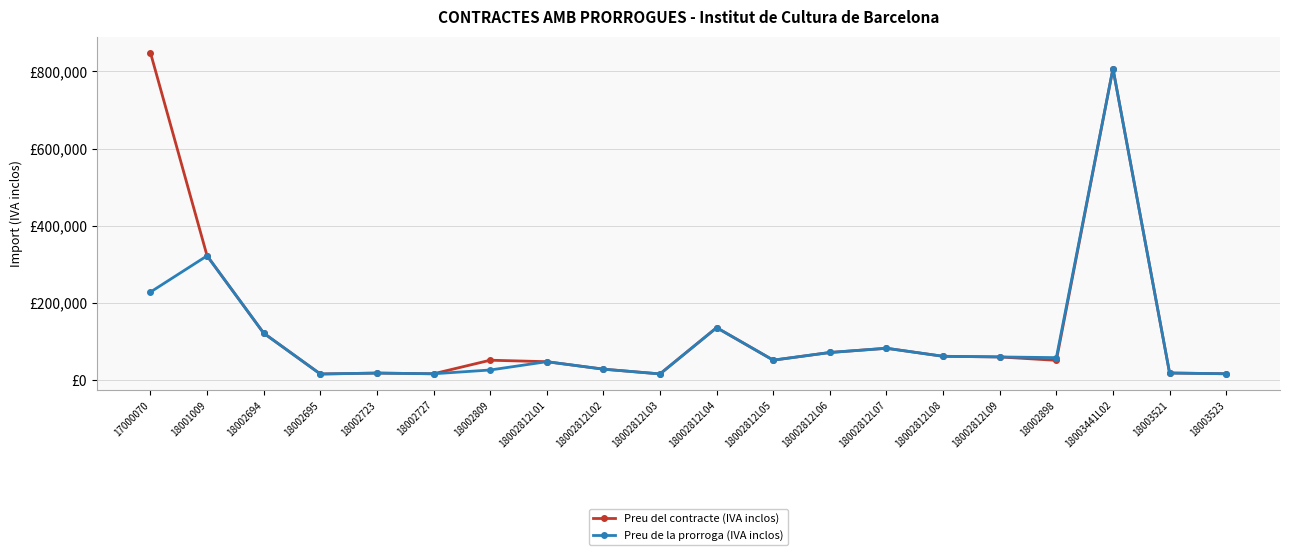

What is the label of the 5th point from the right?

18002812L09